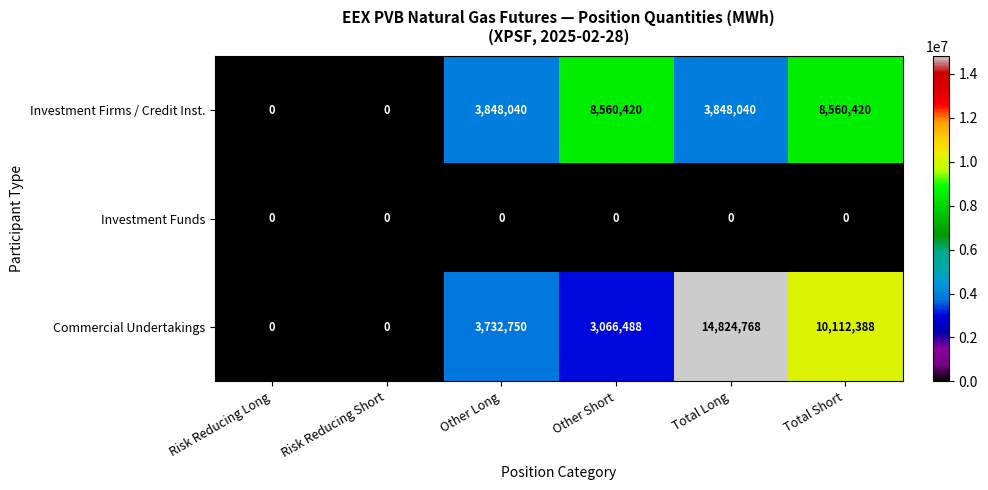

At which category does the chart reach its peak across all series?

Total Long